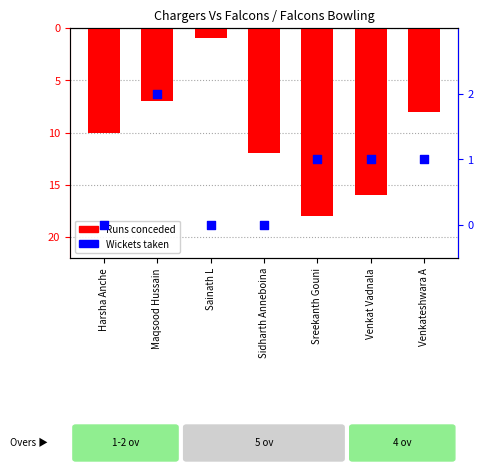

At how many categories does at least one series exceed -6?

7